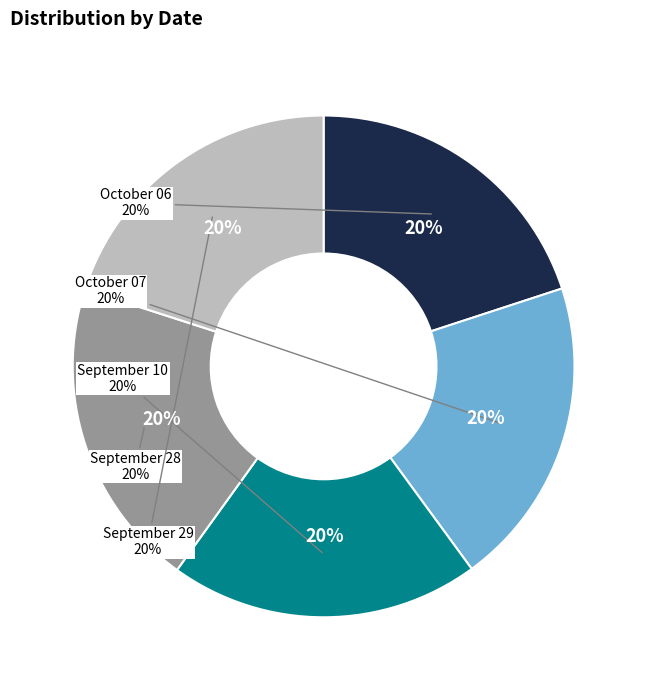

How many slices are in this pie chart?

5